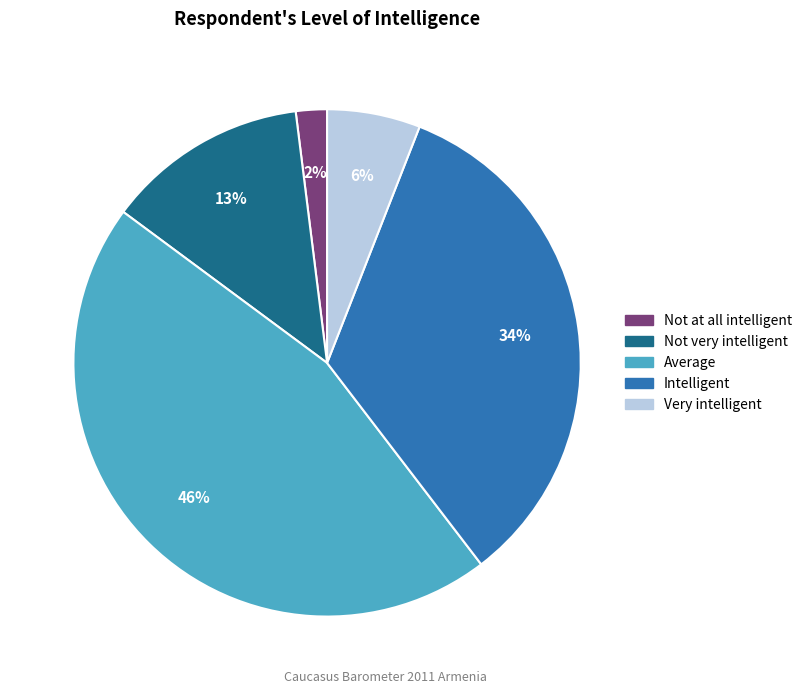

Which slice is the smallest?

Not at all intelligent